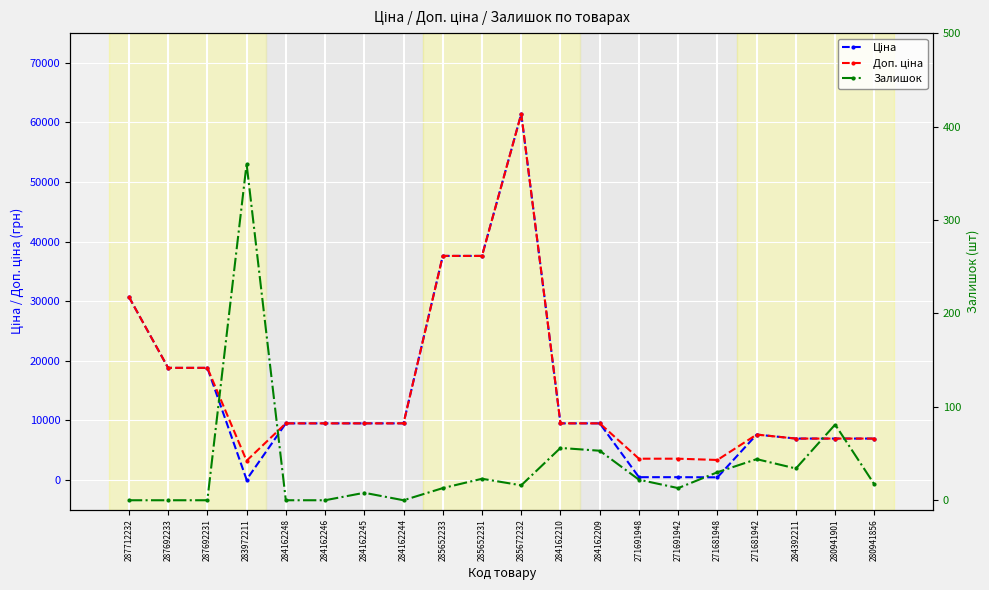

Where does the Доп. ціна series first go above 9480?

287712232